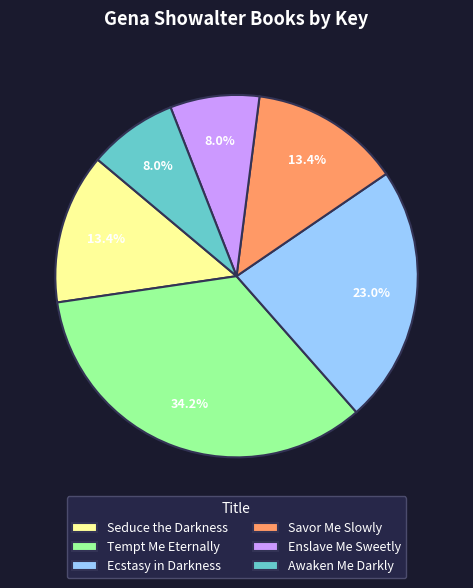

Is Ecstasy in Darkness the majority of the pie?

No